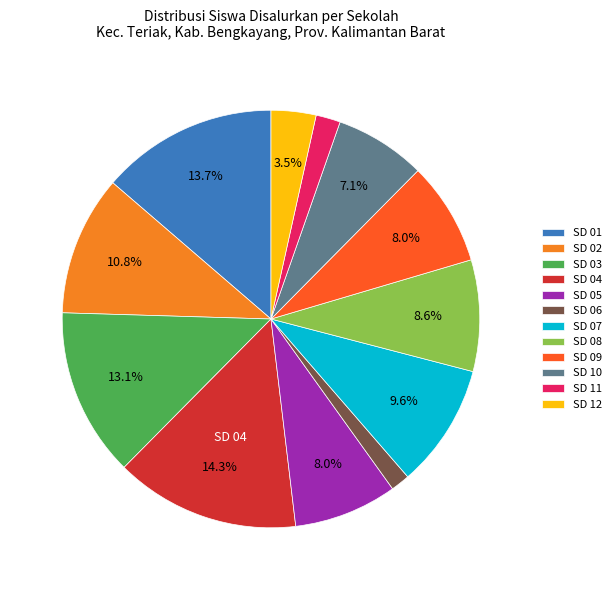

Do SD 12 and SD 01 together represent more than half of the pie?

No